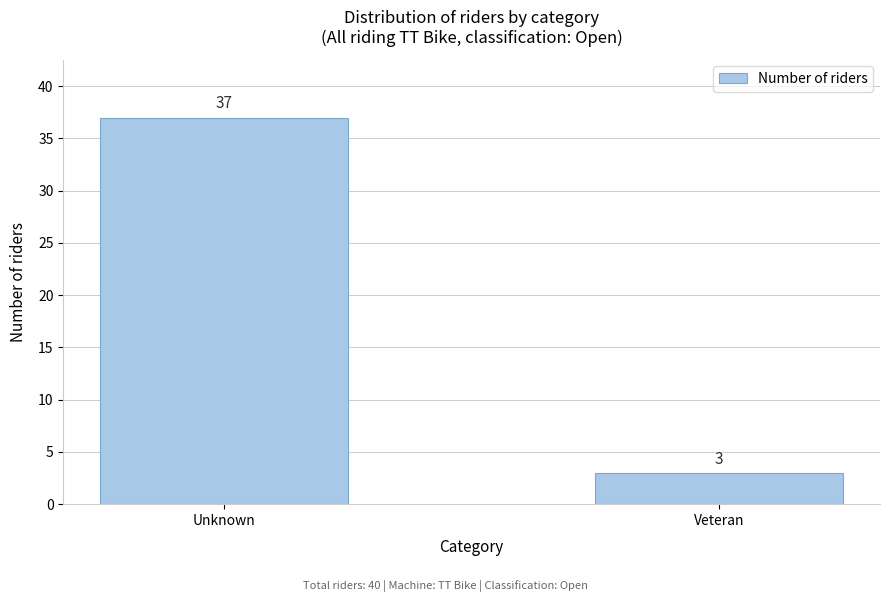

Reading left to right, what are all the values shown in this chart?

Unknown=37	Veteran=3